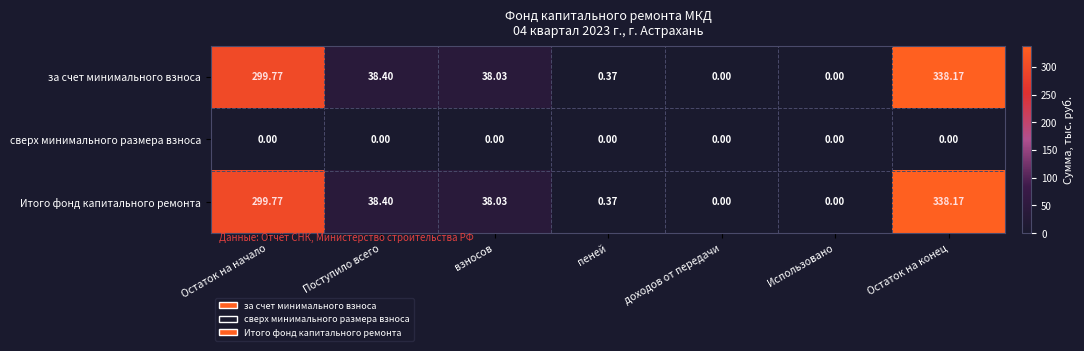

At which label is за счет минимального взноса closest to 169?

Поступило всего